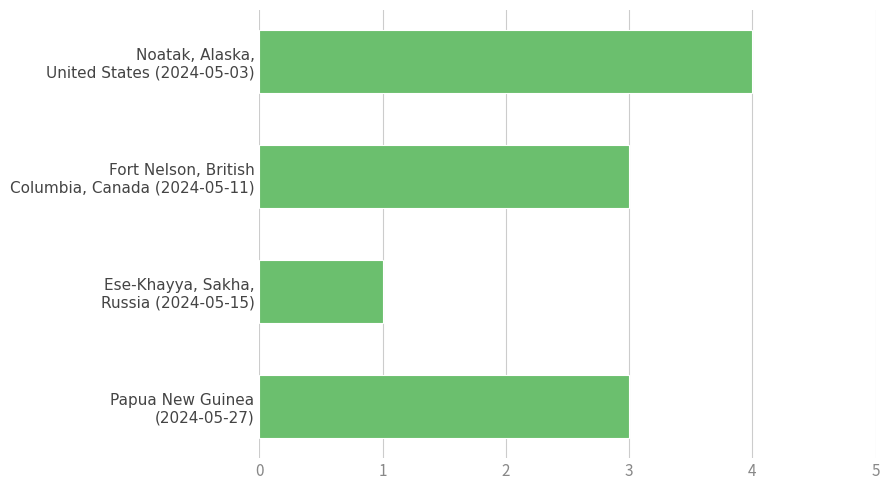

What is the sum of all values?

11